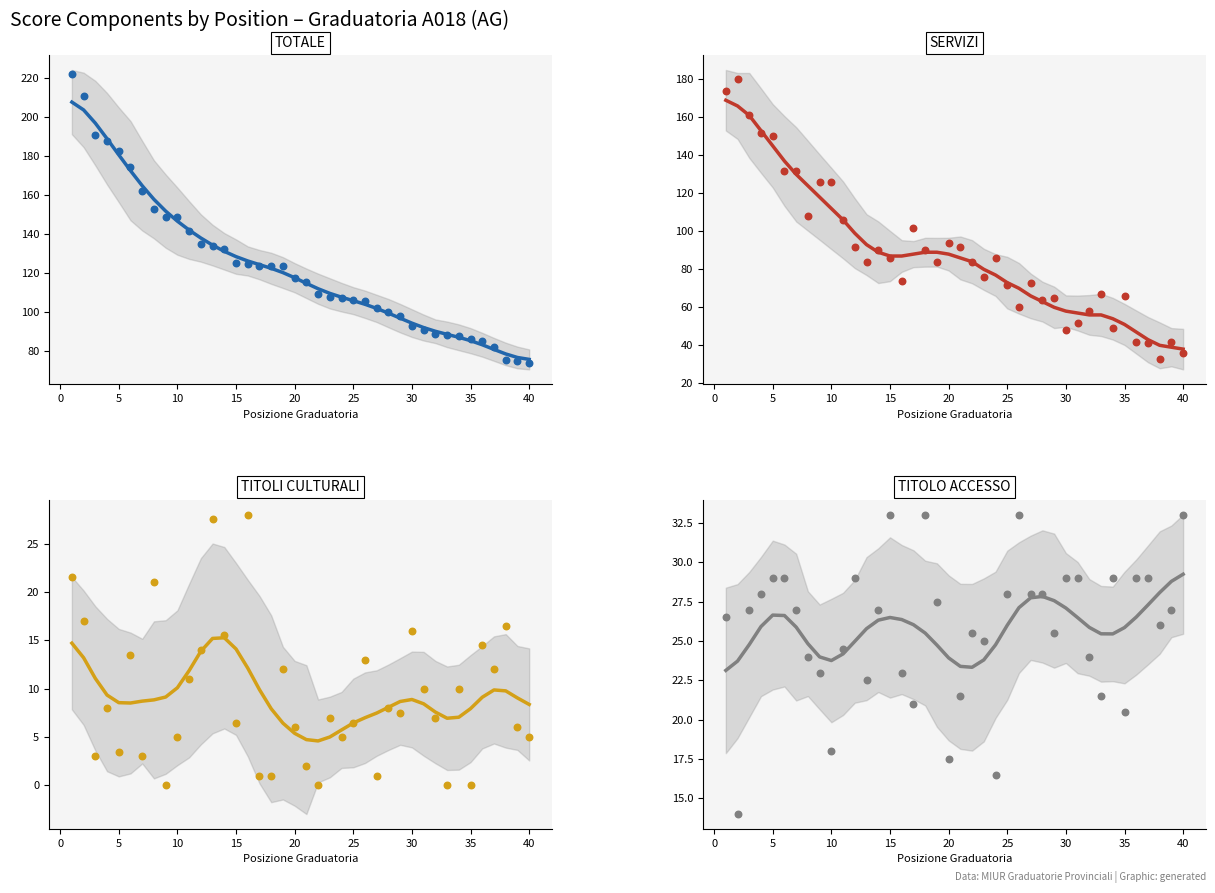

Is the value of PUNTEGGIO TITOLO ACCESSO at 45 greater than the value of PUNTEGGIO SERVIZI at 40?

No